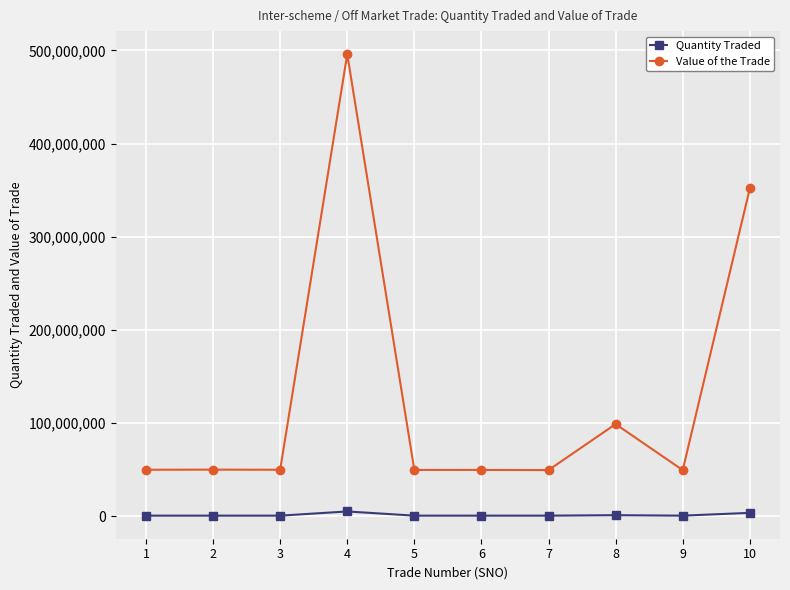

Does the chart have visible grid lines?

Yes